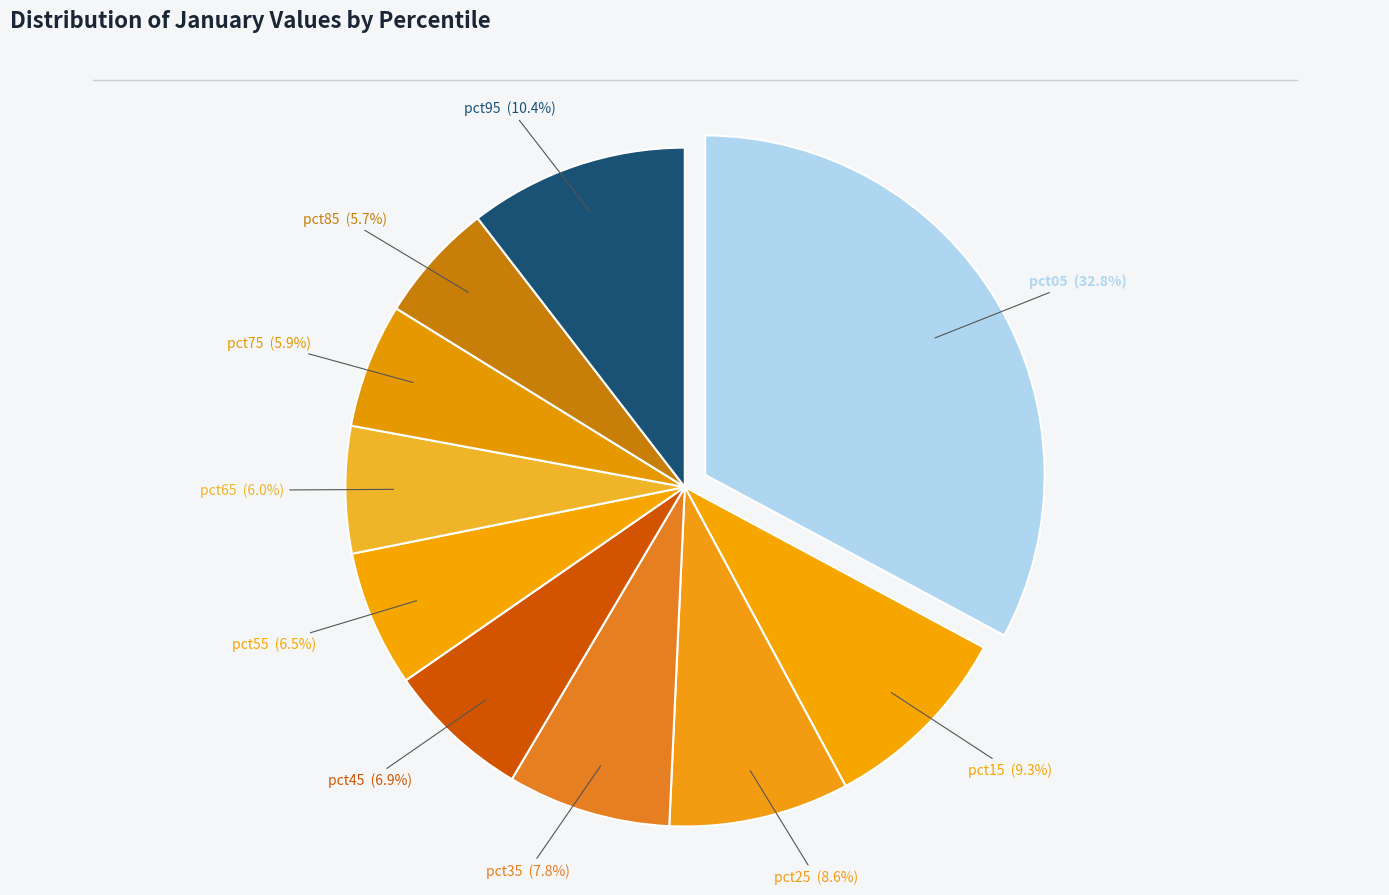

To the nearest percent, what is the difference between the largest and smallest slice percentages?

27%